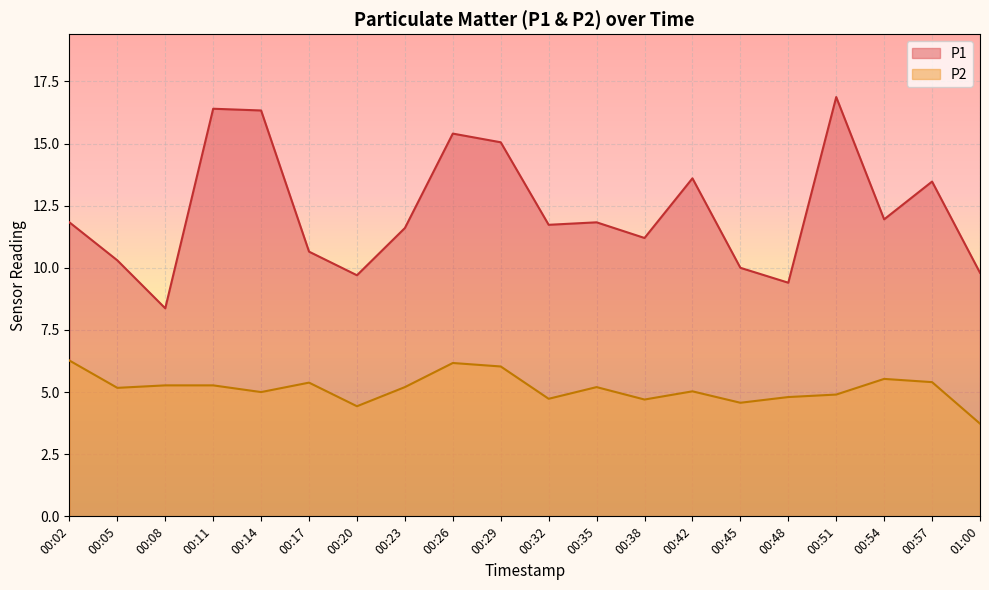

What is the spread (max minus min) of values at 00:54?

6.4